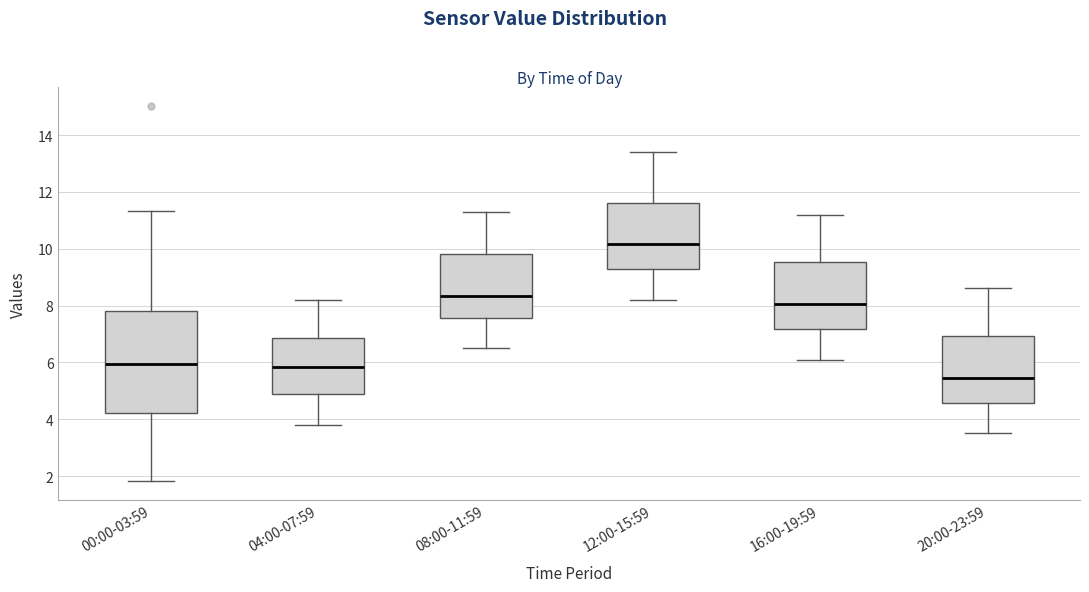

Where does the upper whisker of the box for 12:00-15:59 end on the y-axis? The values are not printed on the chart, so give them approximately, as read against the axis.

13.4